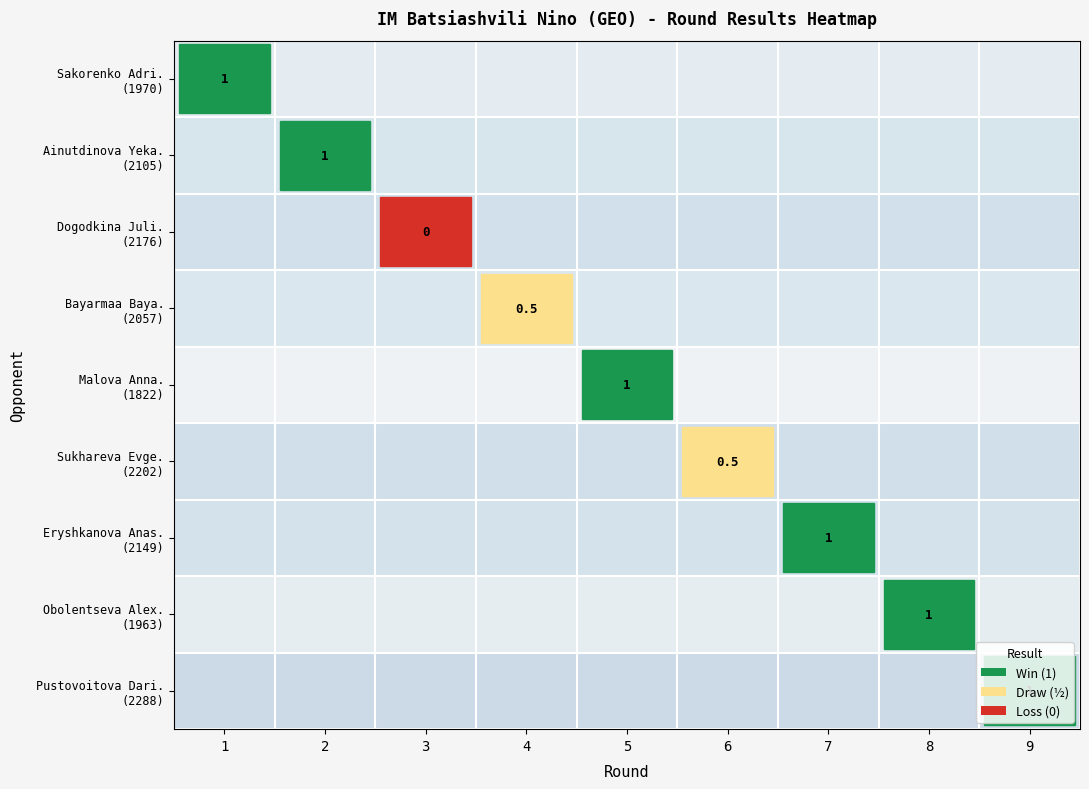

Which series changed the most between 1 and 5?

Sakorenko Adri. (1970)